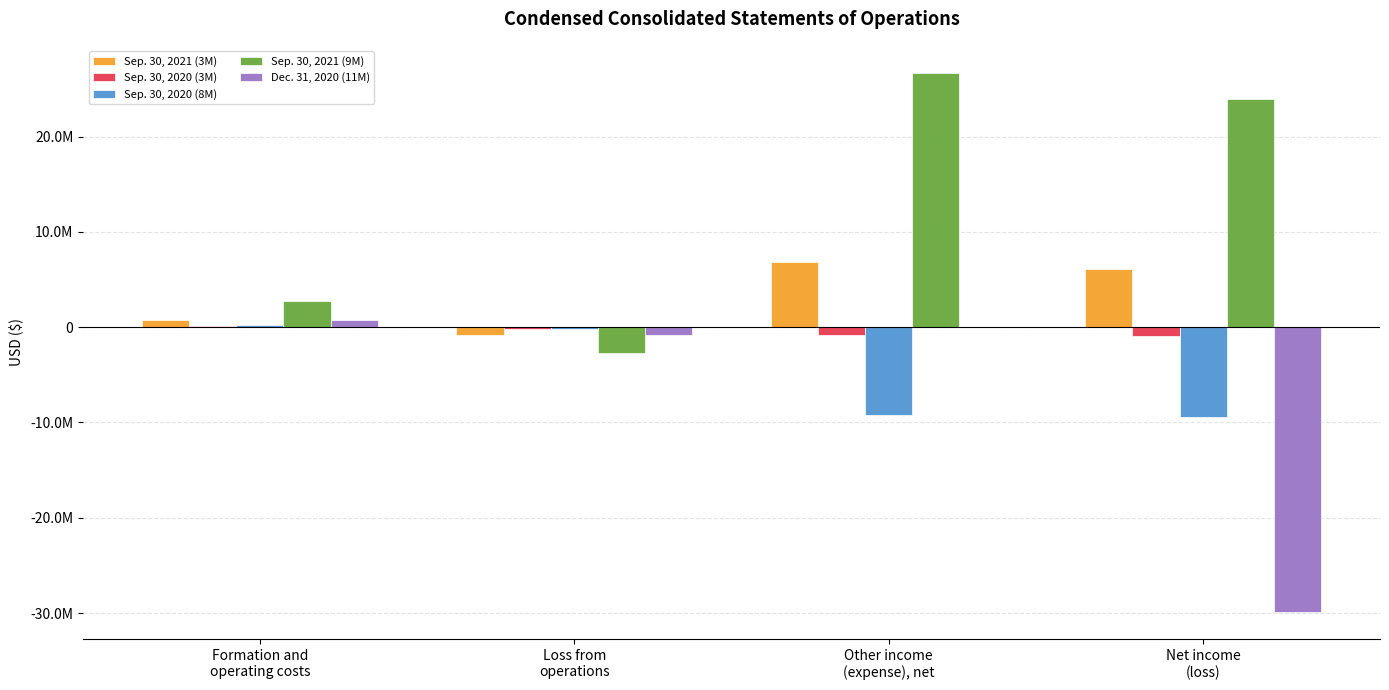

Rank the categories by Sep. 30, 2020 (8M) value from highest to lowest.

Formation and
operating costs, Loss from
operations, Other income
(expense), net, Net income
(loss)